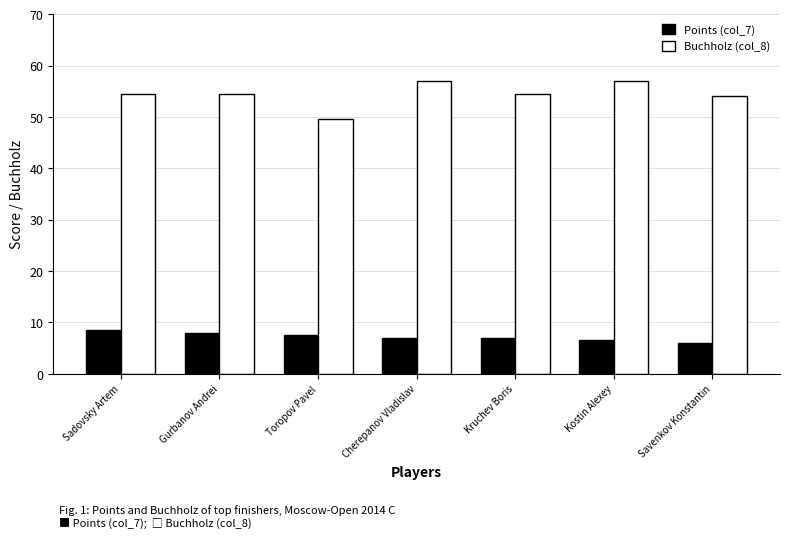

List the series in order of their peak value, highest first.

Buchholz (col_8), Points (col_7)